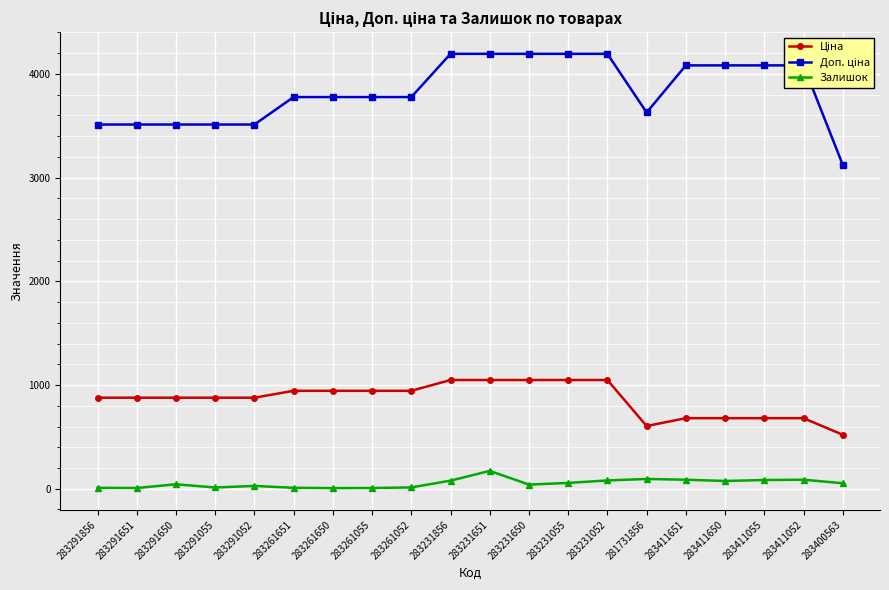

Is it true that Залишок equals 7.0 at 283261055?

True